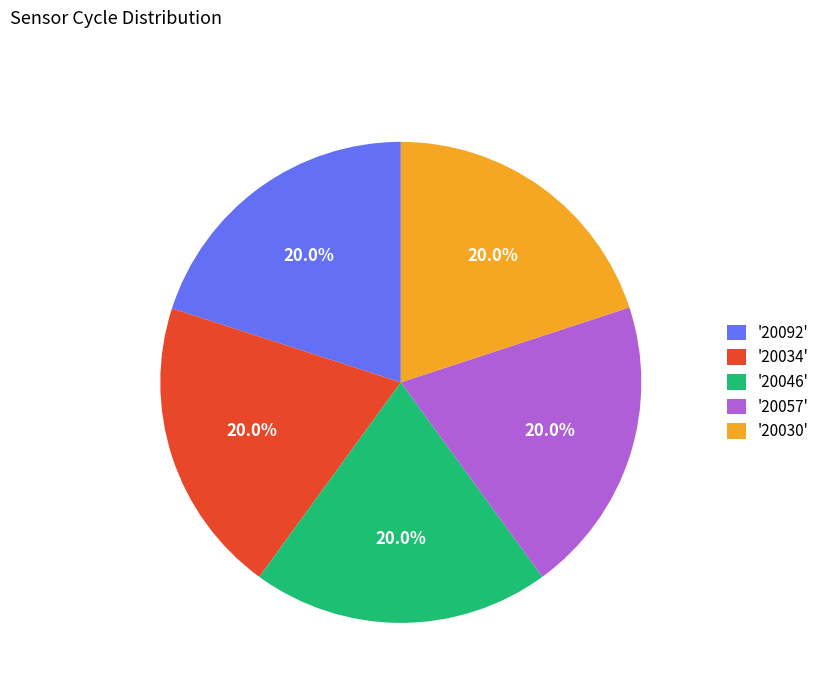

Does any single category account for the majority?

No